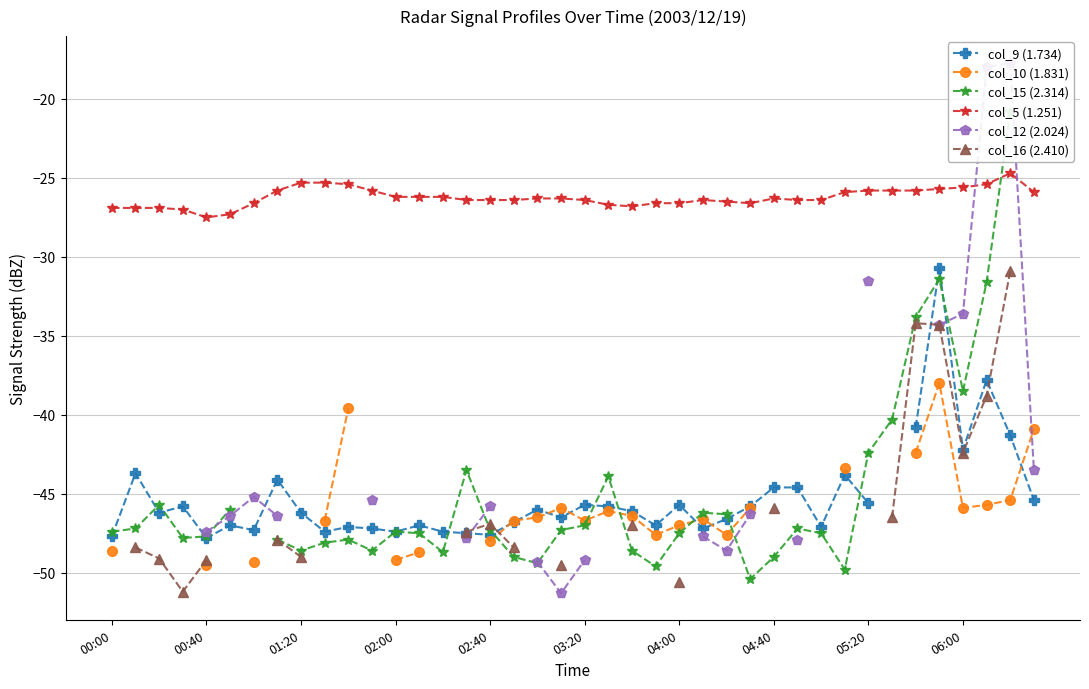

True or false: col_15 (2.314) has more than 0 interior local peaks.

True